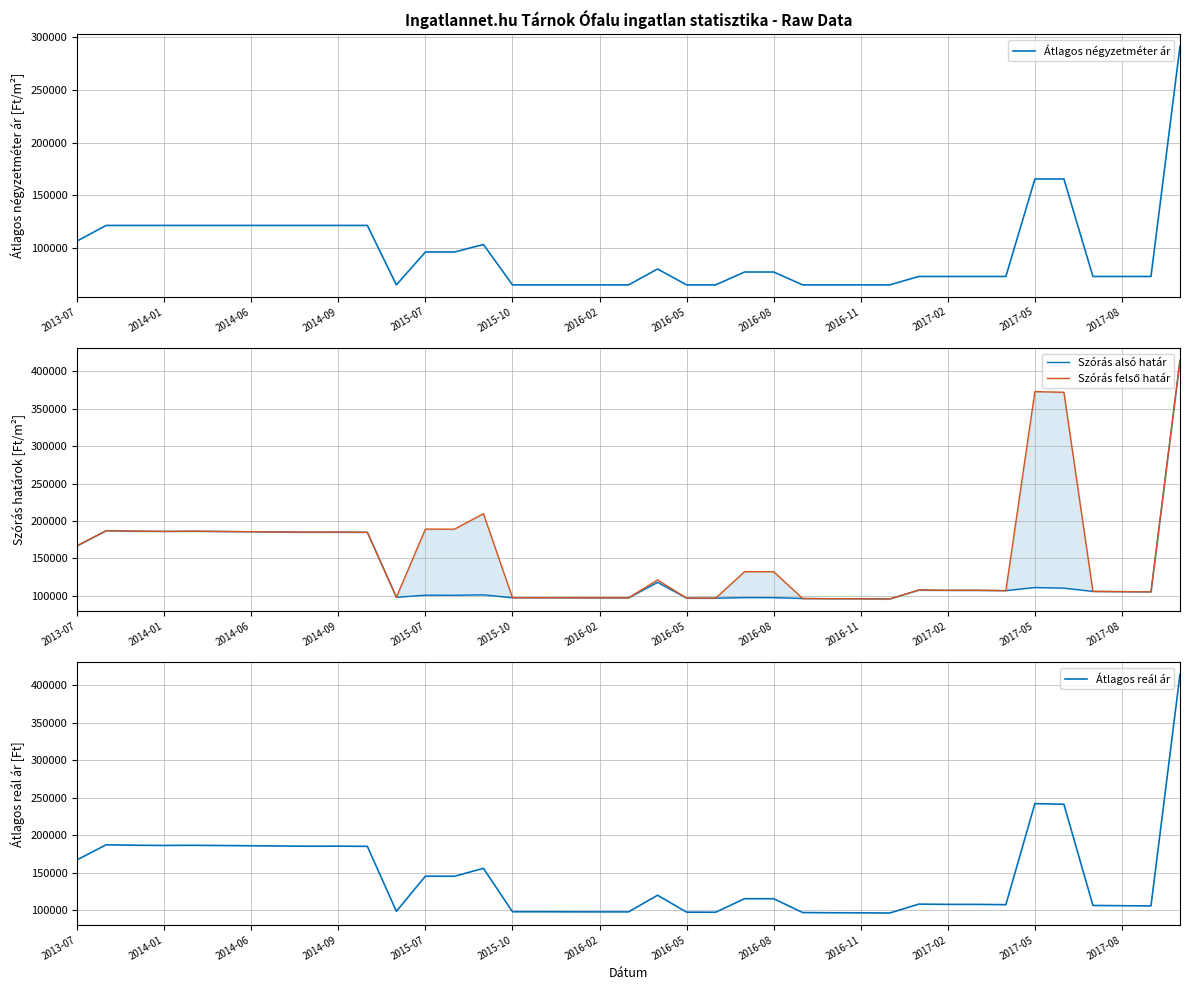

What is the lowest value of the Átlagos reál ár series?

95944